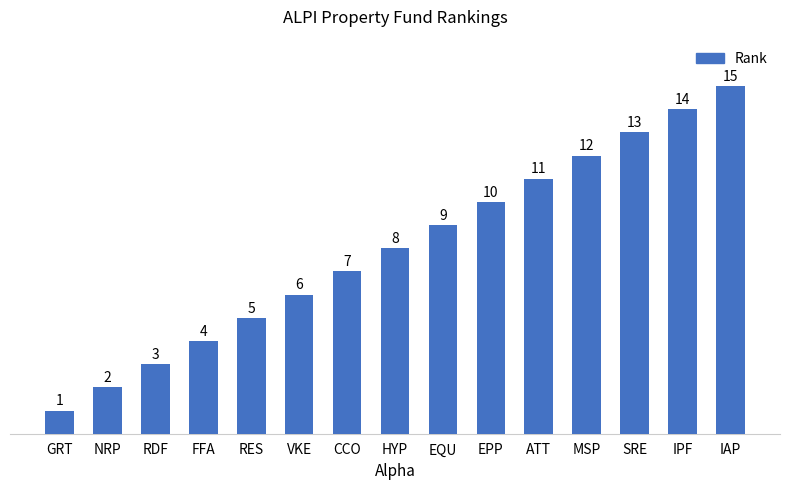

Reading left to right, extract all data points from this chart.

GRT=1	NRP=2	RDF=3	FFA=4	RES=5	VKE=6	CCO=7	HYP=8	EQU=9	EPP=10	ATT=11	MSP=12	SRE=13	IPF=14	IAP=15